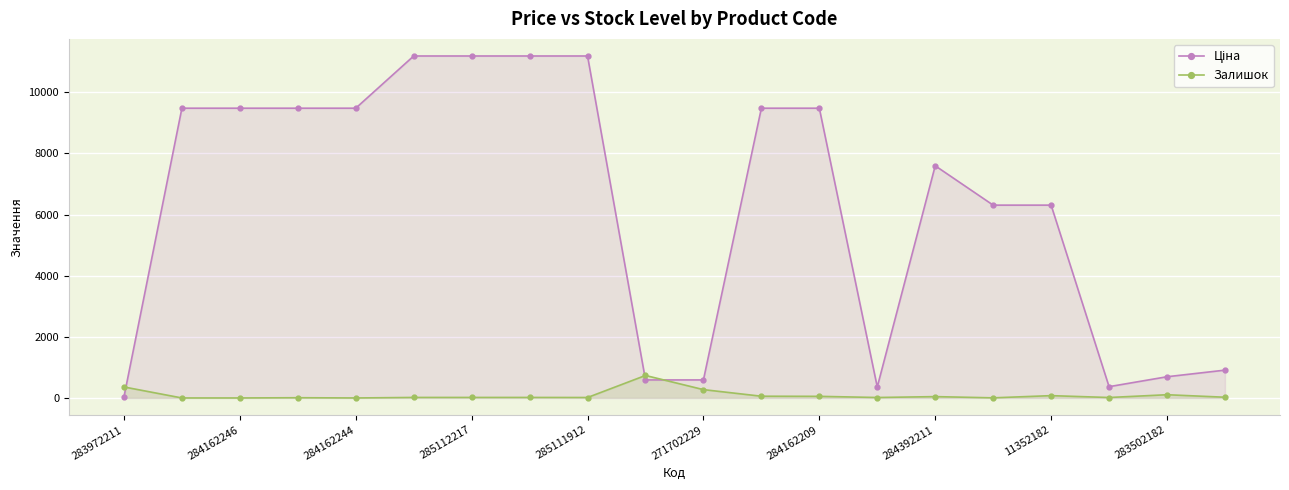

How many lines are shown in the chart?

2